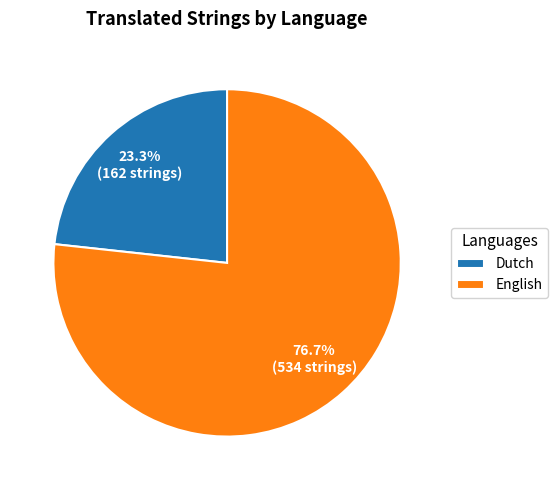

How many segments does this pie chart have?

2